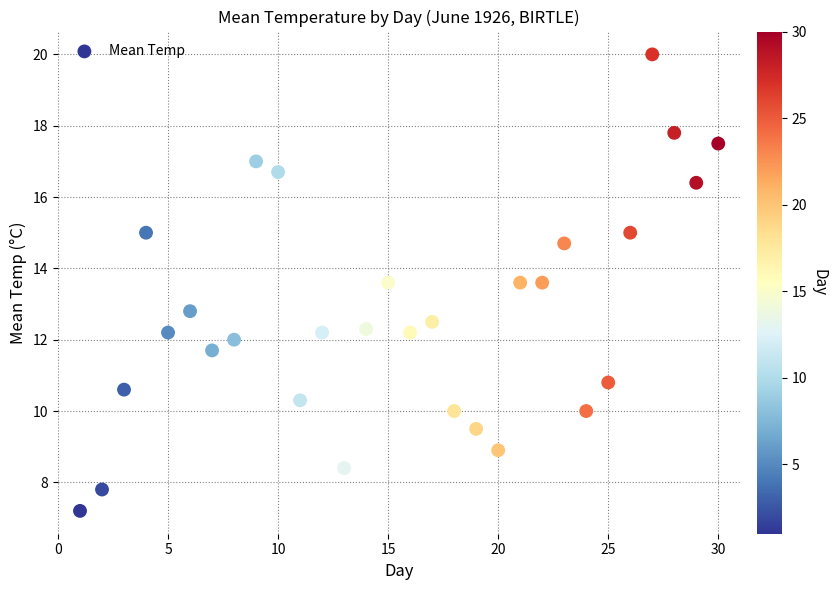

What is the range of X values (max minus min)?

29.0